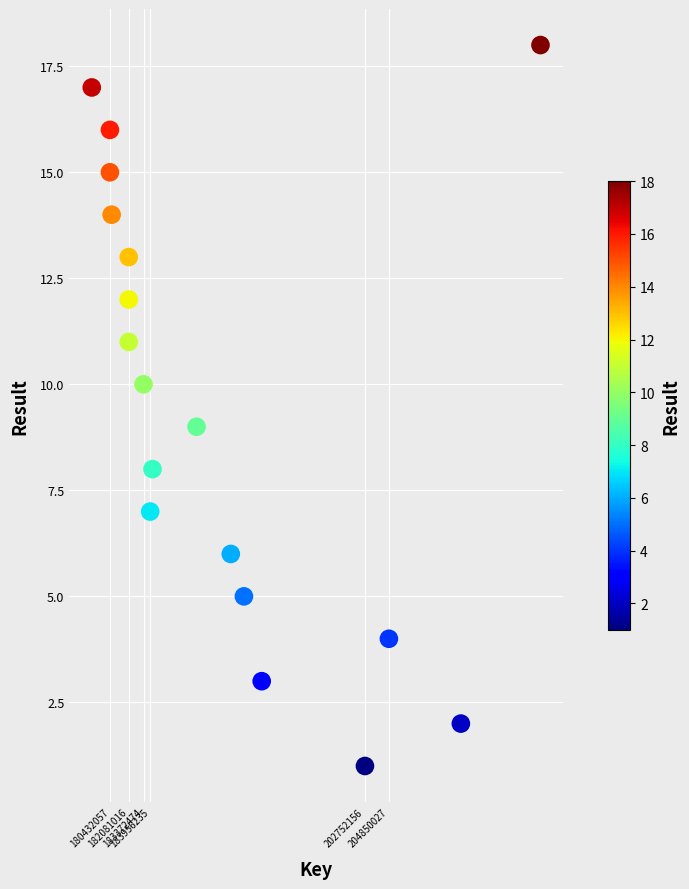

What is the range of Y values (max minus min)?

17